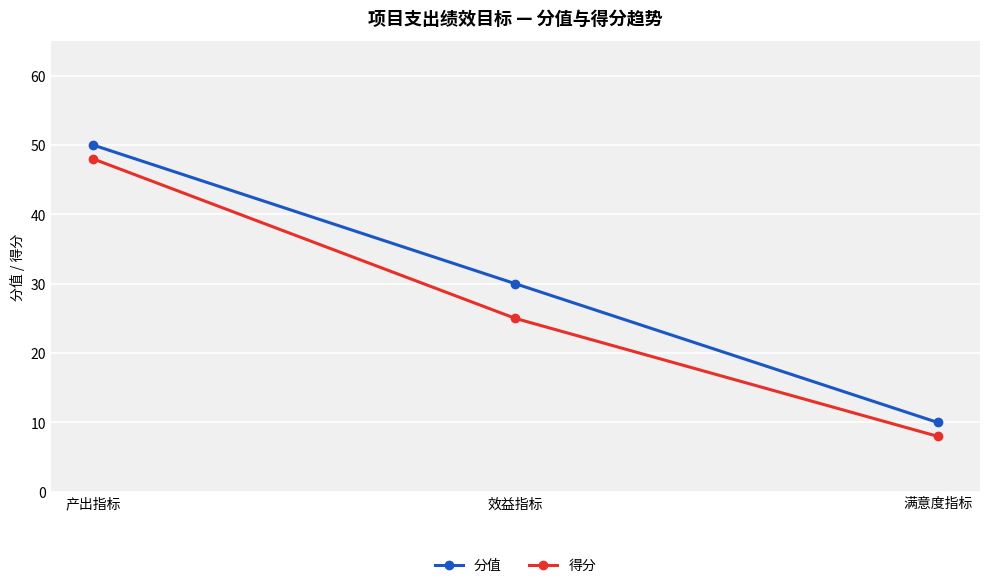

Reading right to left, list all the values displayed in this chart.

分值: 10	30	50
得分: 8	25	48